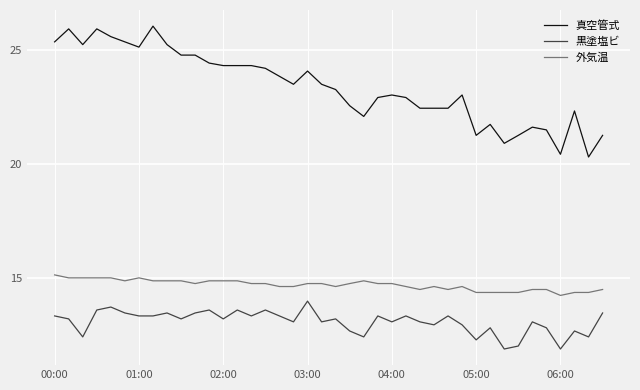

What is the smallest value displayed?

11.9